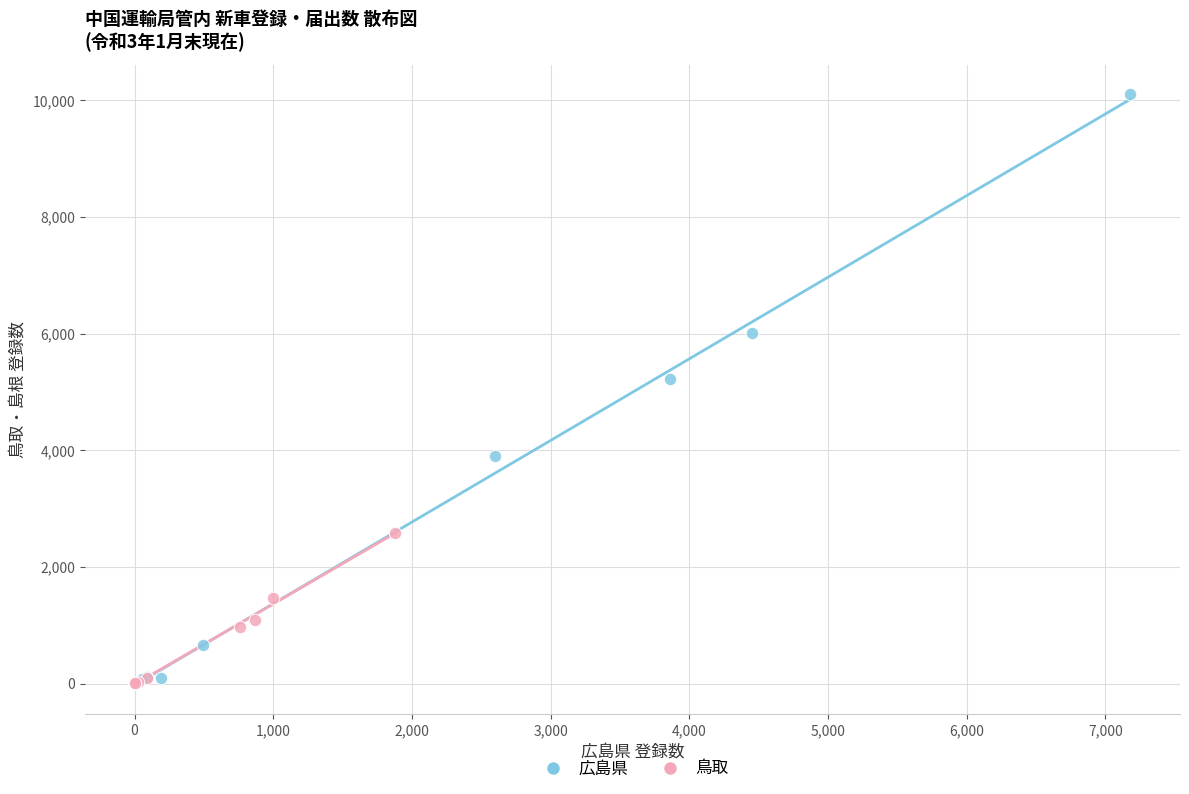

Which series reaches the maximum Y coordinate?

広島県